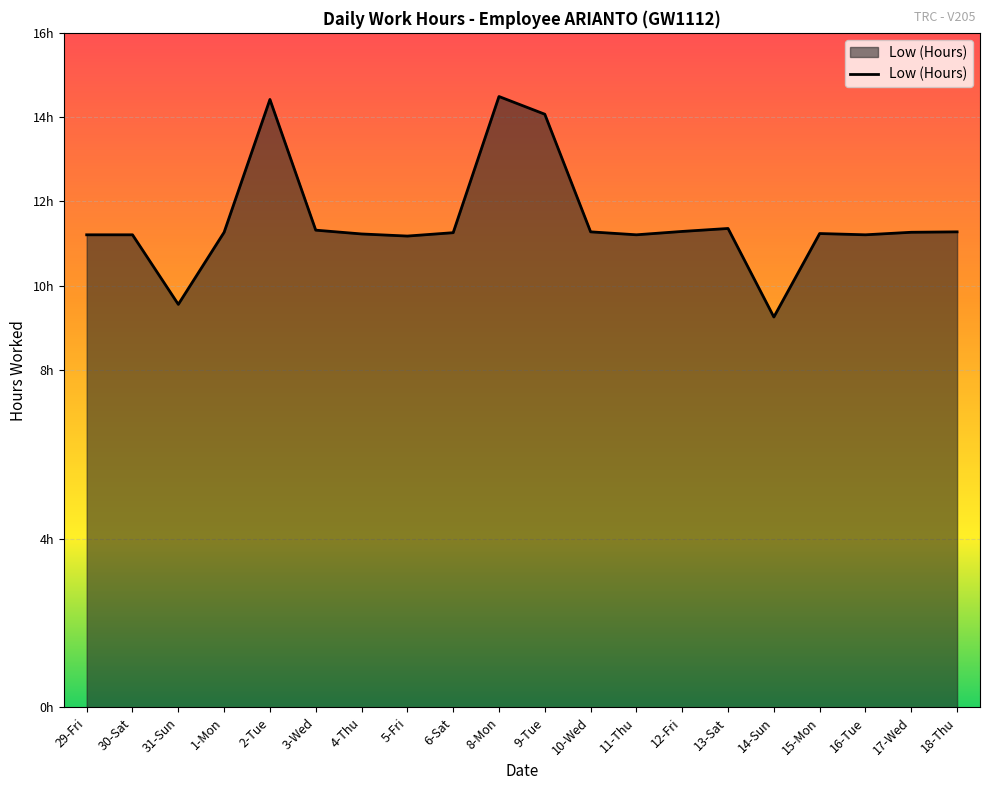

The chart shows a value of 11.2 at 5-Fri. True or false?

True